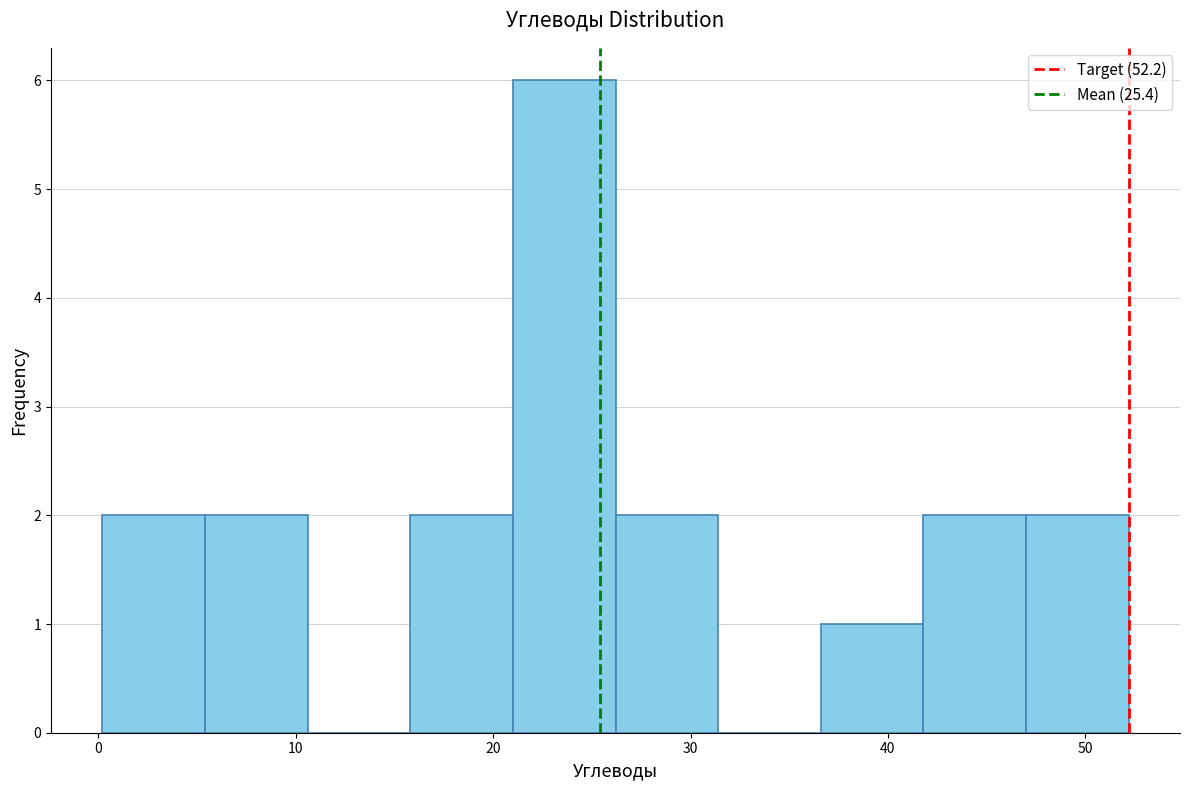

What is the height of the bar covering 47.0 to 52.2 on the x-axis? Neither the bar edges nor the heights are printed on the chart, so give them approximately, as read against the axes.

2